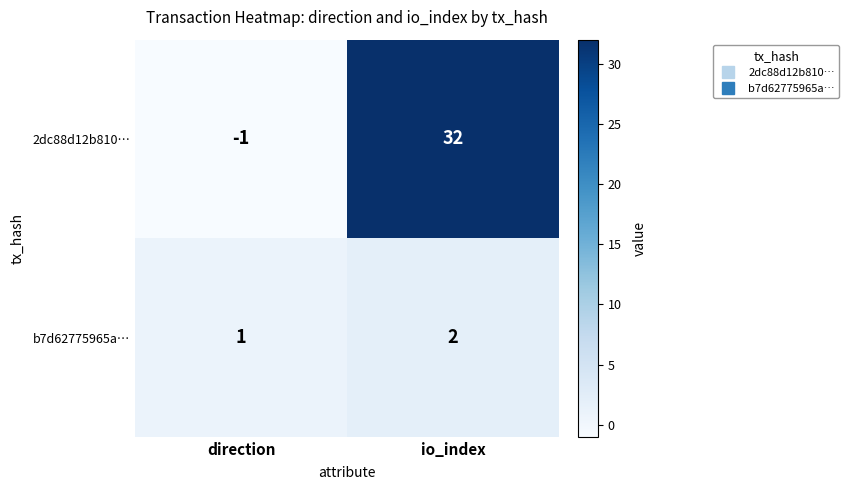

What is the maximum value shown in the chart?

32